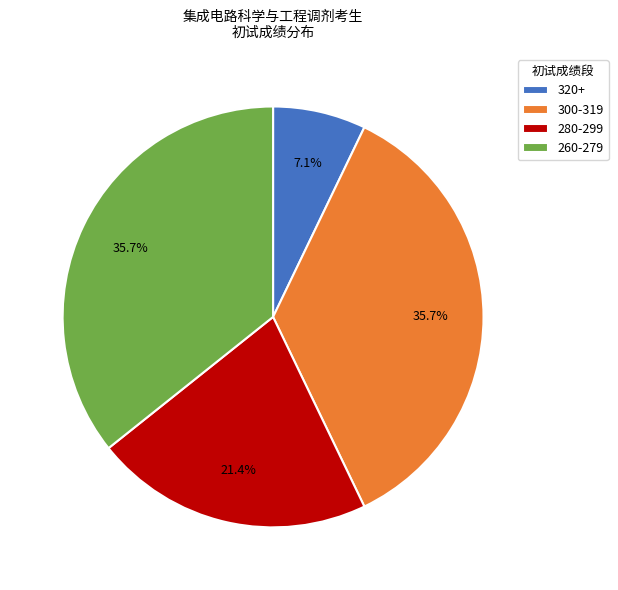

What is the ratio of the value at 260-279 to the value at 320+?

5.0